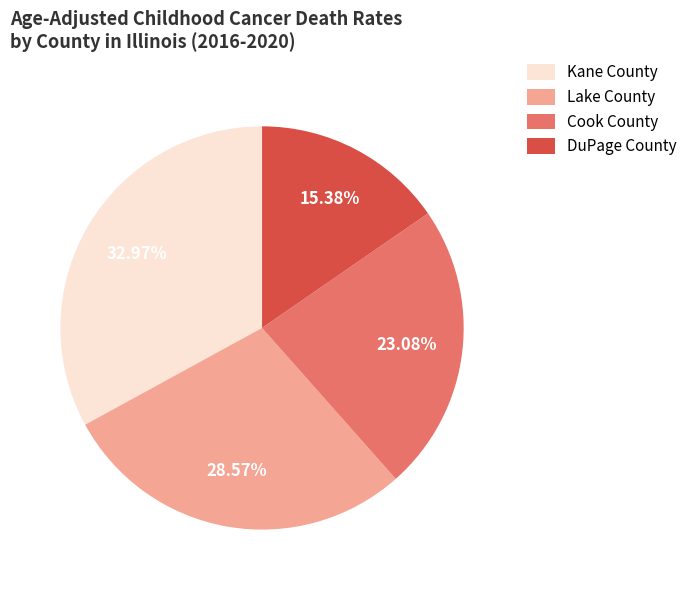

What portion of the pie excludes Cook County?

76.9%